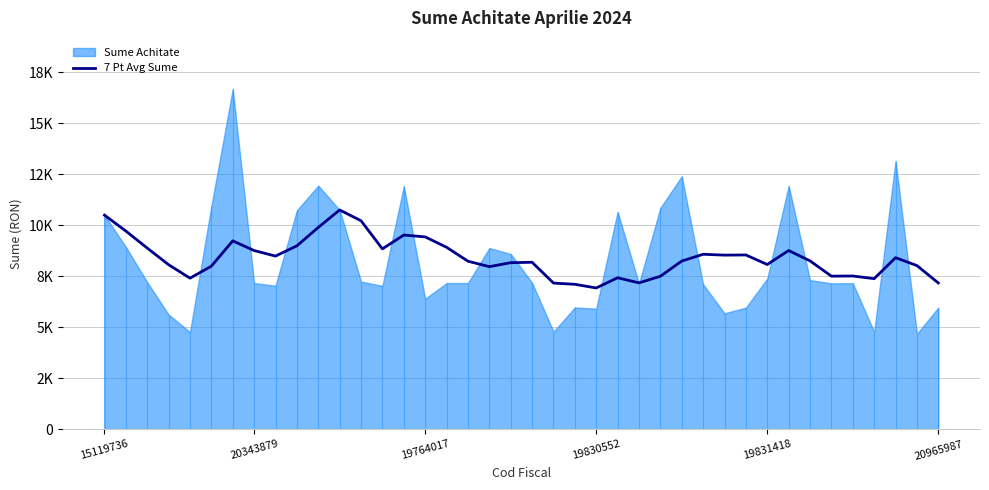

At which label does the data first exceed 8250?

15119736